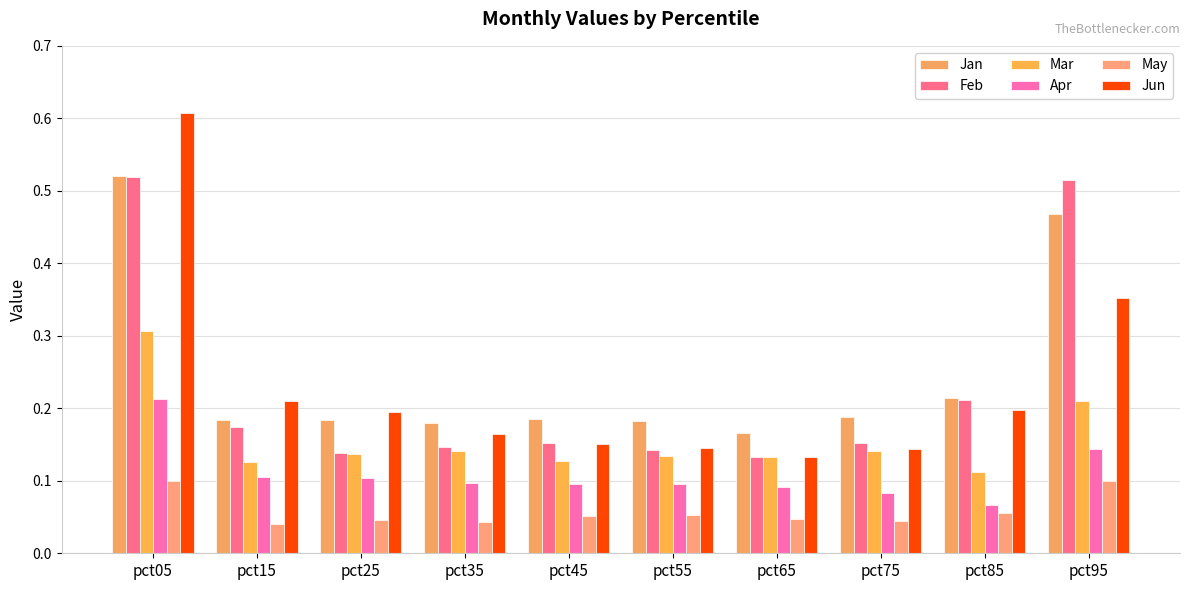

True or false: Mar has a value of 0.2 at pct85.

False